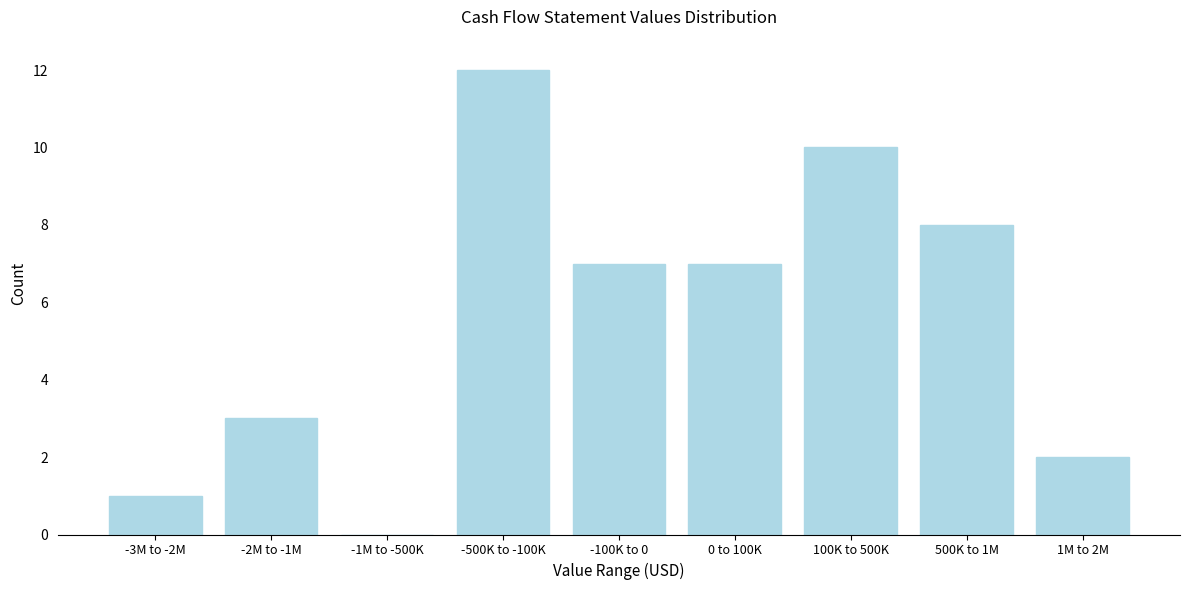

Reading left to right, list all the values displayed in this chart.

-3M to -2M=1	-2M to -1M=3	-1M to -500K=0	-500K to -100K=12	-100K to 0=7	0 to 100K=7	100K to 500K=10	500K to 1M=8	1M to 2M=2